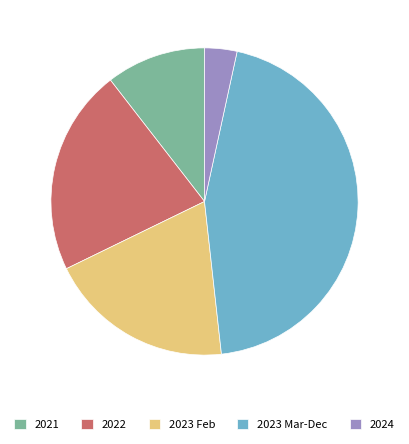

Does any single category account for the majority?

No